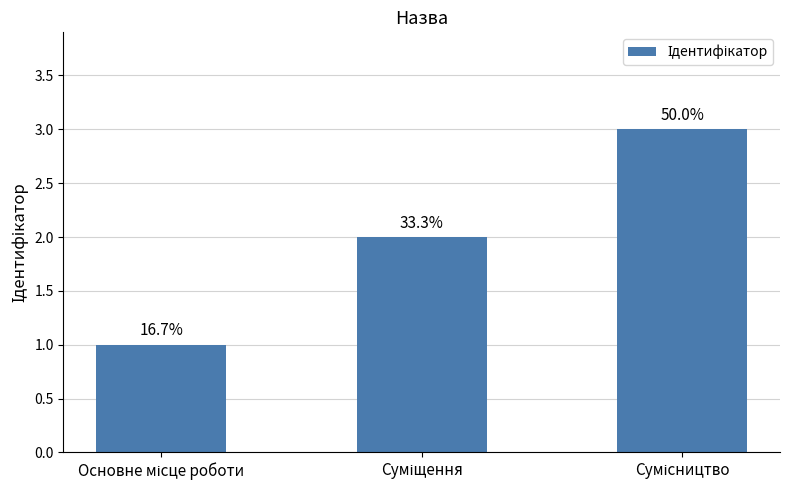

True or false: the data shows 3 at Суміщення.

False